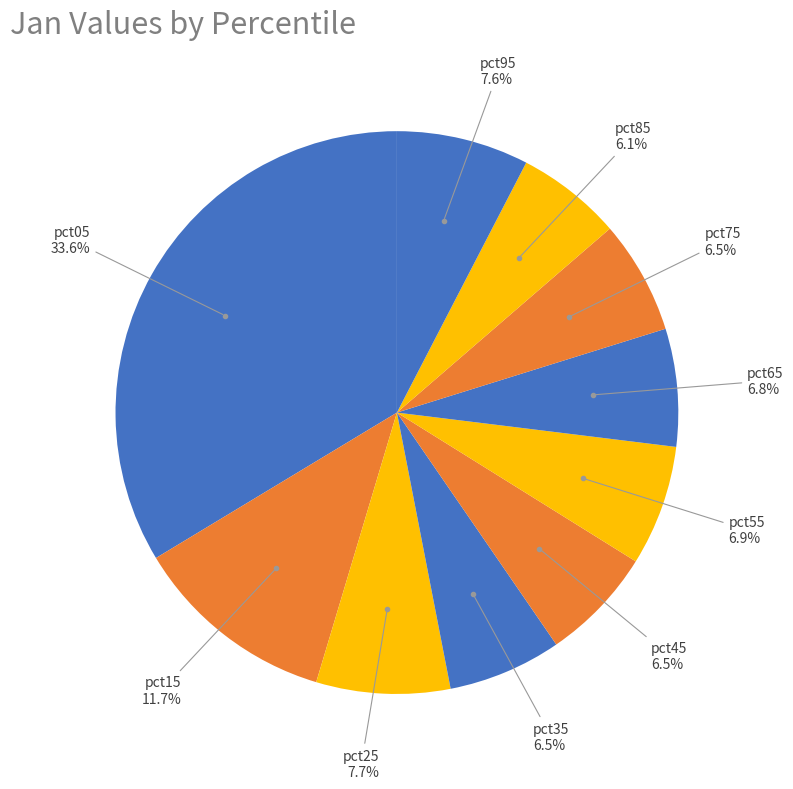

Which category has the biggest portion of the pie?

pct05